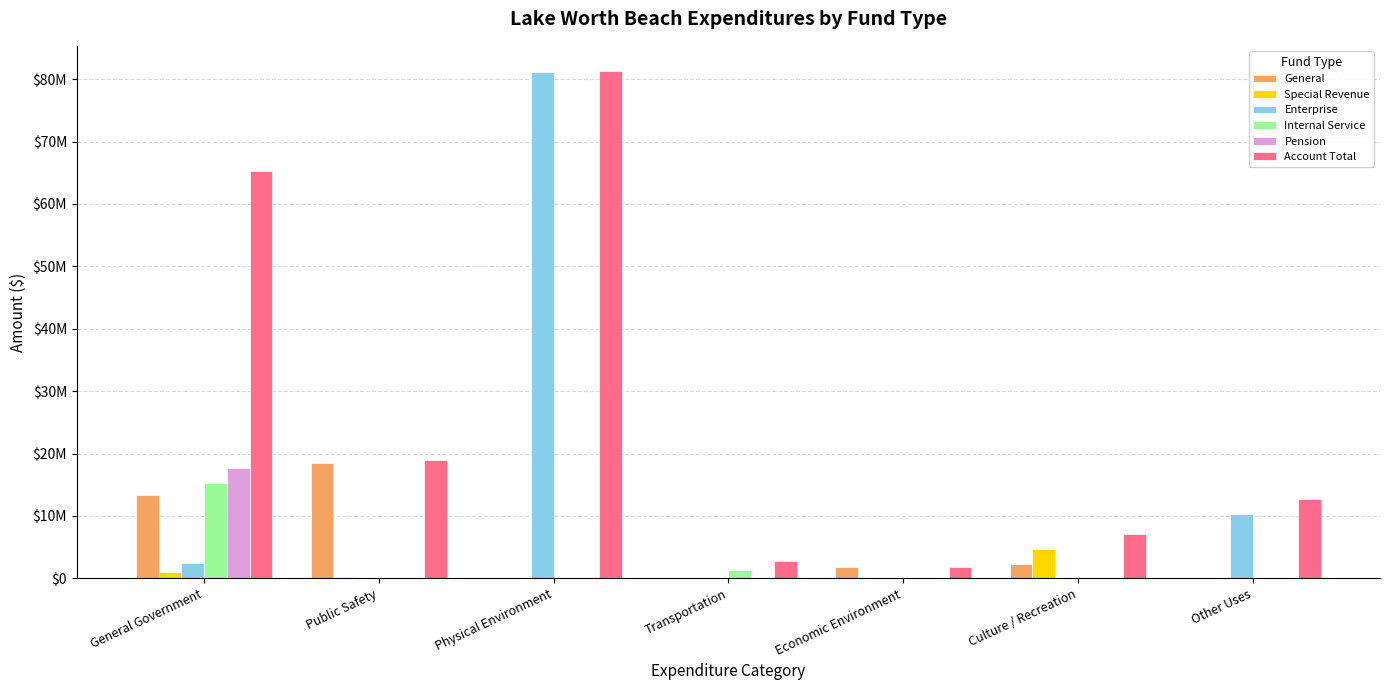

Reading left to right, extract all data points from this chart.

General: 13376400	18478176	0	10589	1824894	2338875	25000
Special Revenue: 1091690	264549	94758	0	0	4696972	68210
Enterprise: 2446970	0	81183181	0	0	0	10341513
Internal Service: 15257399	0	5898	1375990	0	0	0
Pension: 17721891	0	0	0	0	0	0
Account Total: 65278911	18911545	81283837	2710277	1824894	7125912	12710217